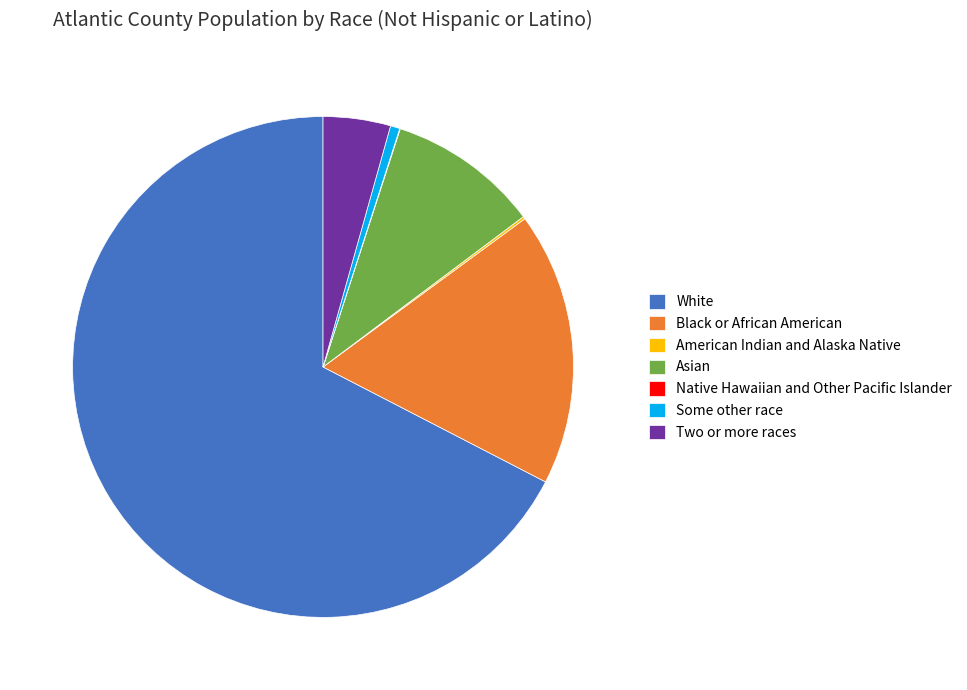

Which slice is the largest?

White